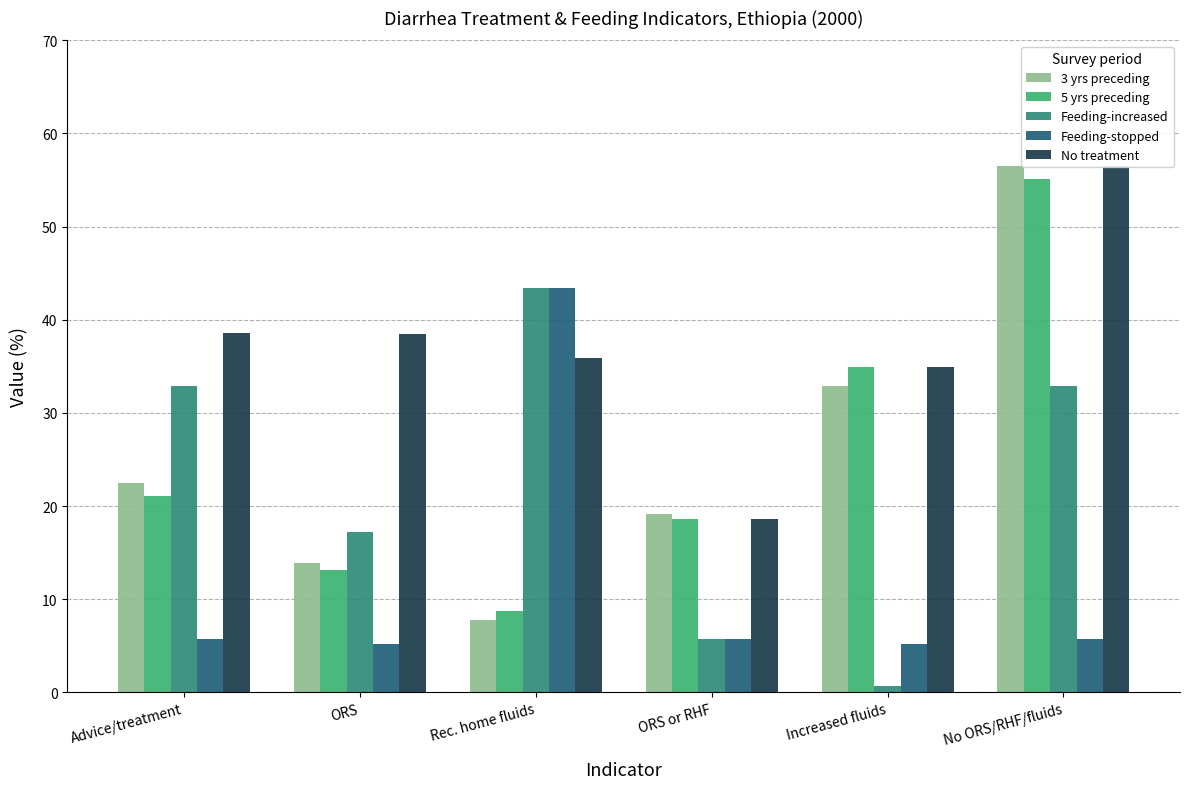

What position from the right is ORS or RHF?

3